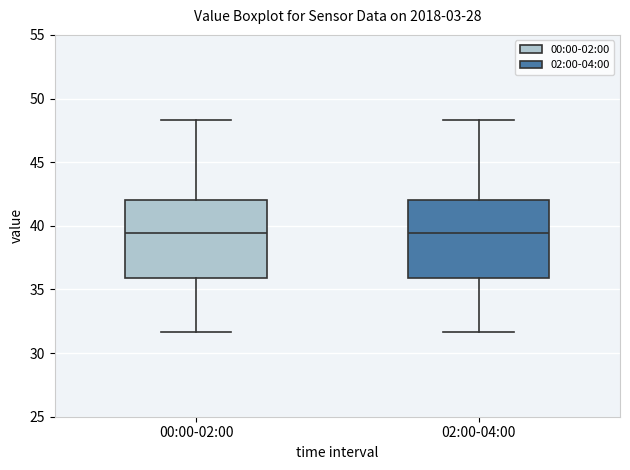

Where is the lower edge of the box for 00:00-02:00 on the y-axis? The values are not printed on the chart, so give them approximately, as read against the axis.

36.0